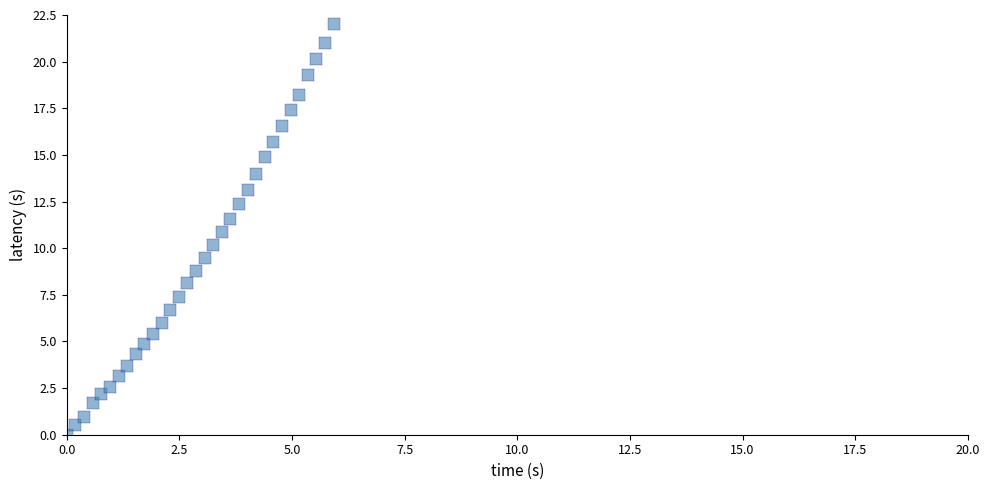

What is the range of X values (max minus min)?

5.9